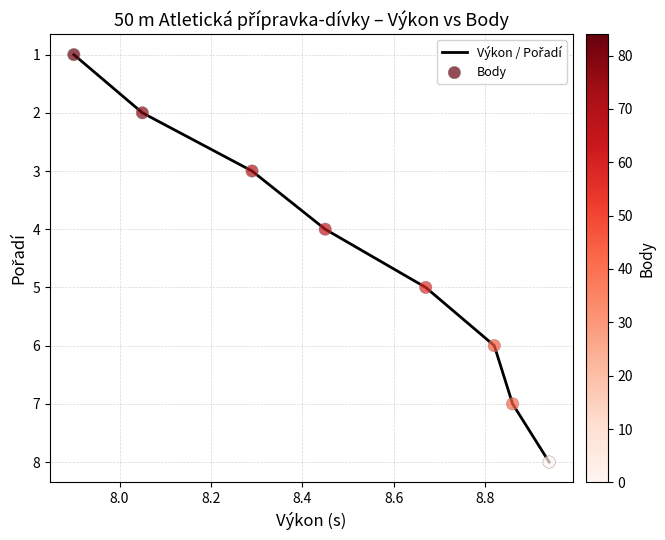

What is the sum of all values?

36